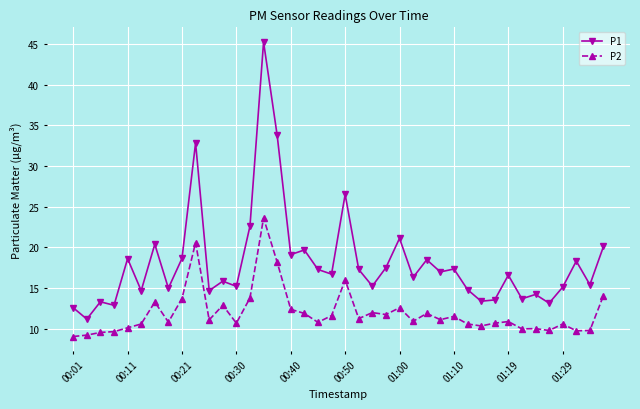

What is the difference between the maximum and minimum values in the P2 series?

14.6